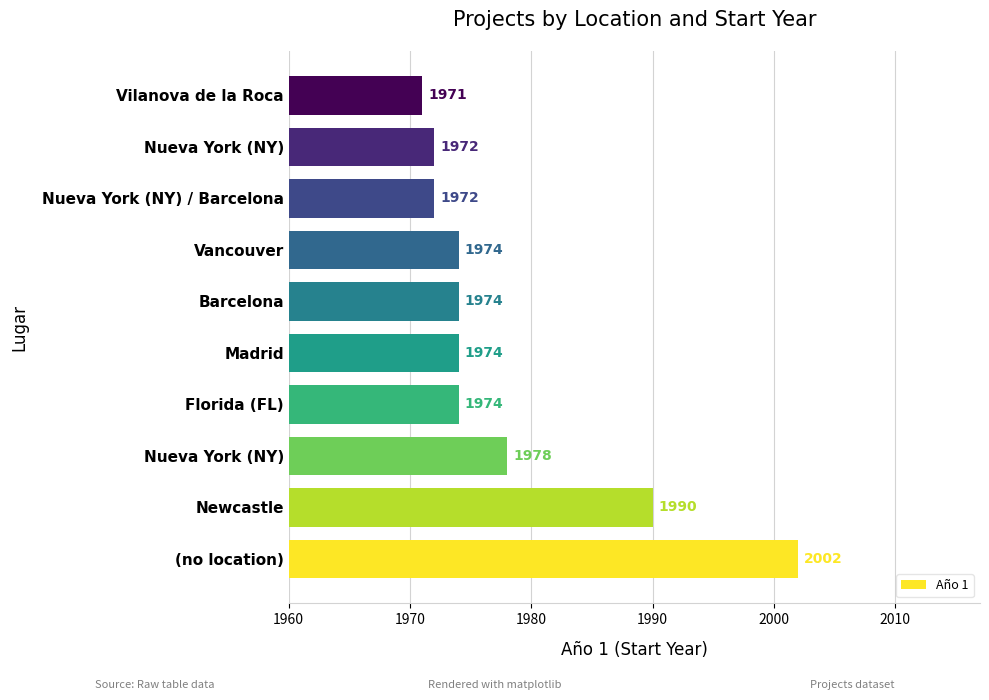

Is it true that the value at Nueva York (NY) is 821?

False